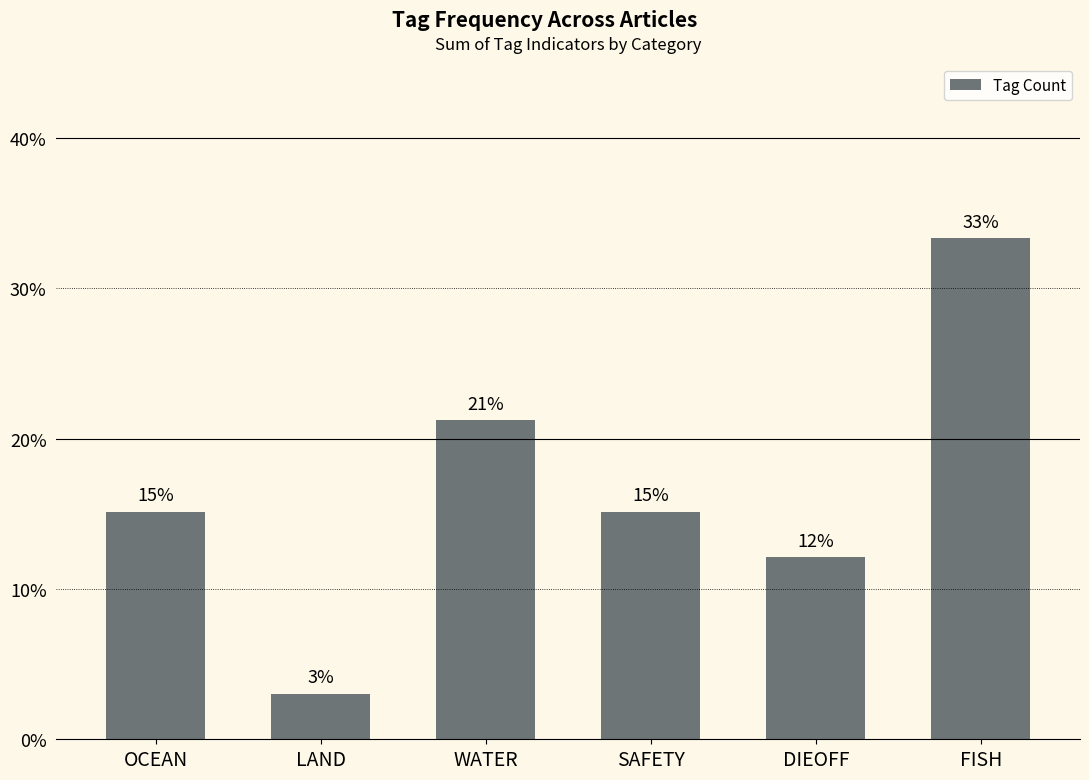

Are the bars horizontal?

No